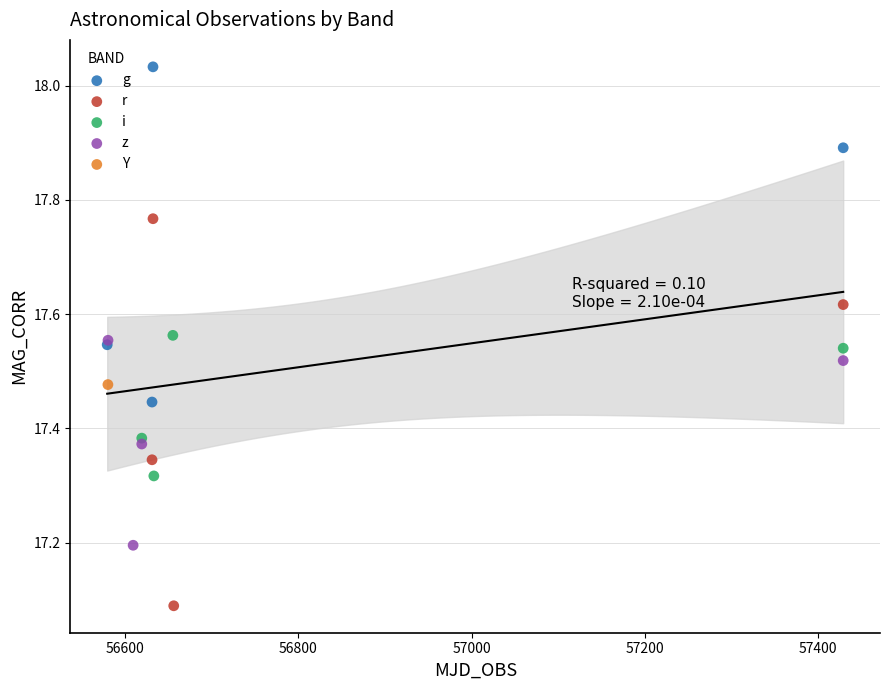

Which series reaches the maximum Y coordinate?

g